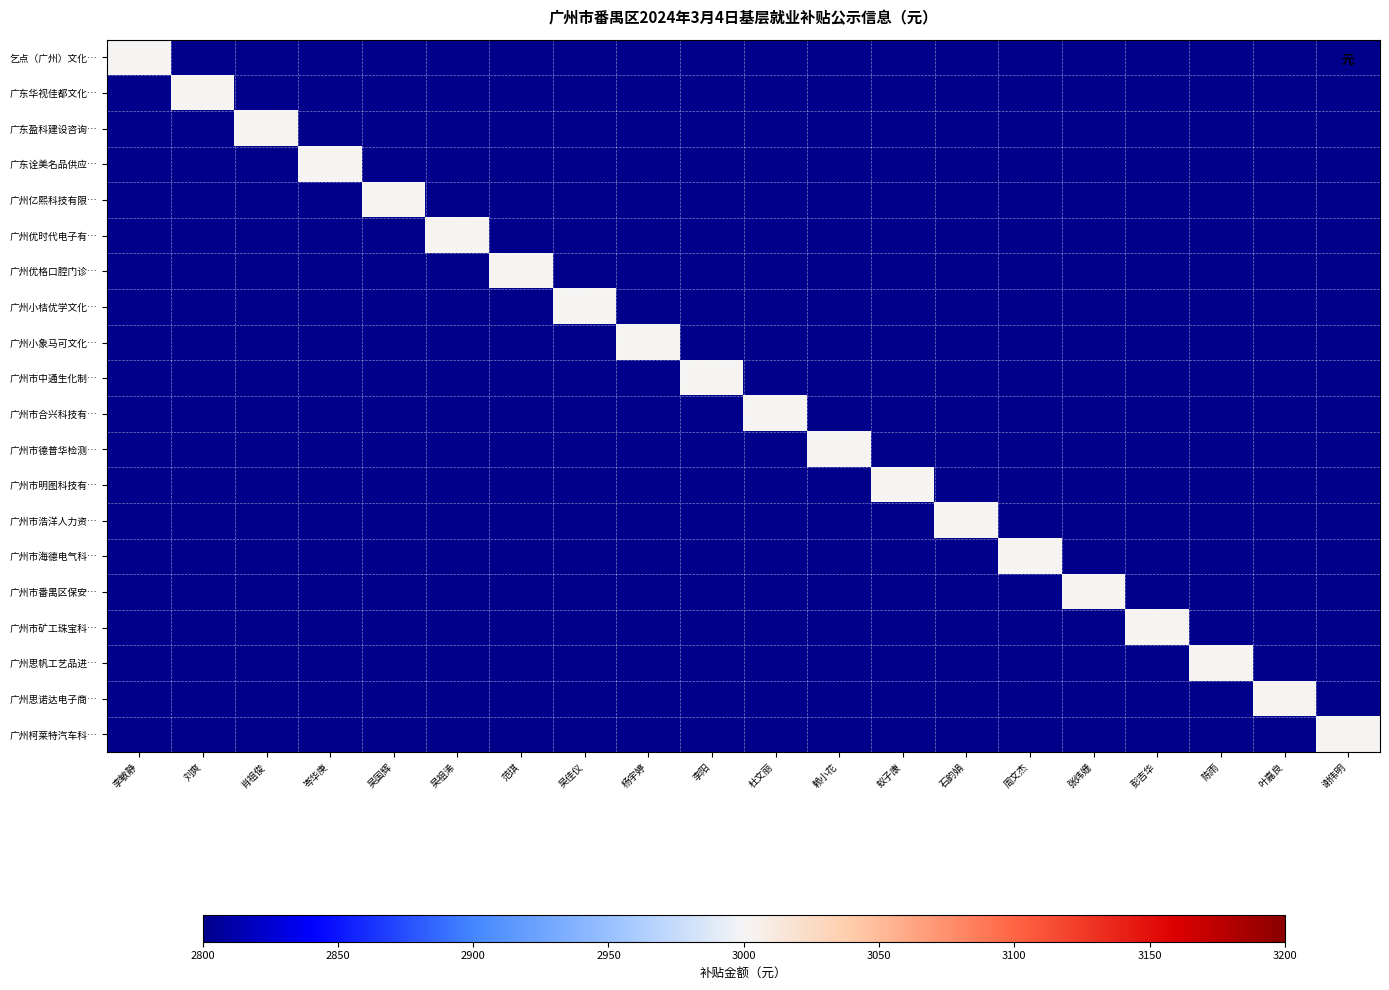

What is the greatest value displayed?

3000